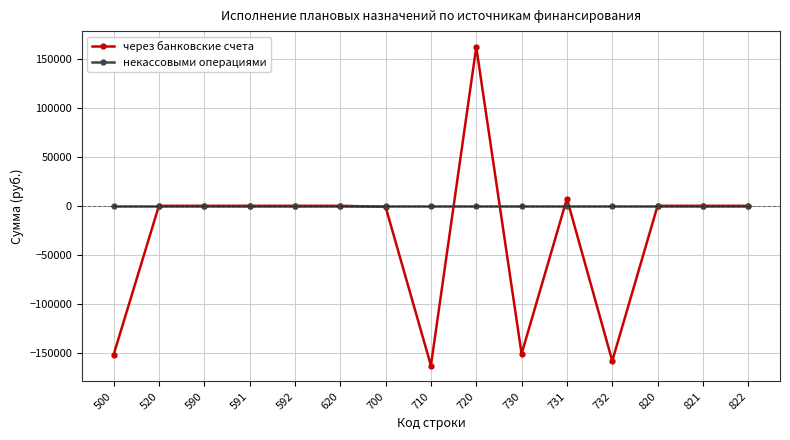

What is the spread (max minus min) of values at 500?

151982.2